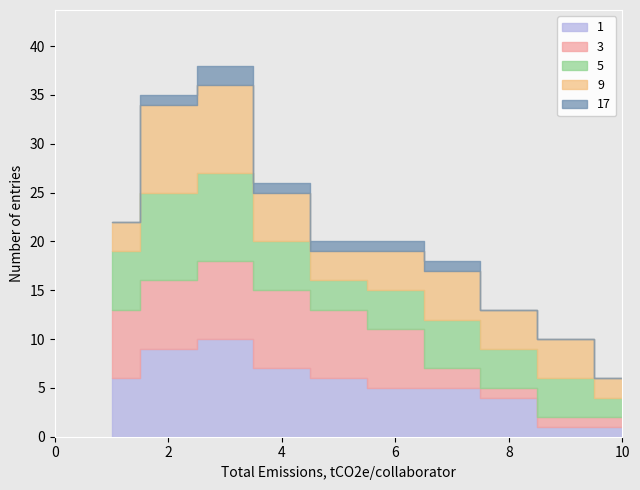

How many values in the 9 series exceed 4?

4